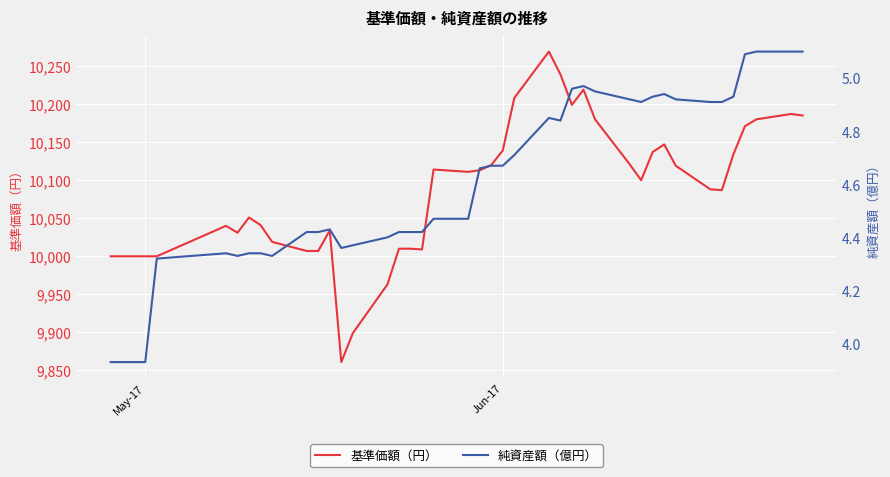

What is the maximum value for 基準価額（円）?

10269